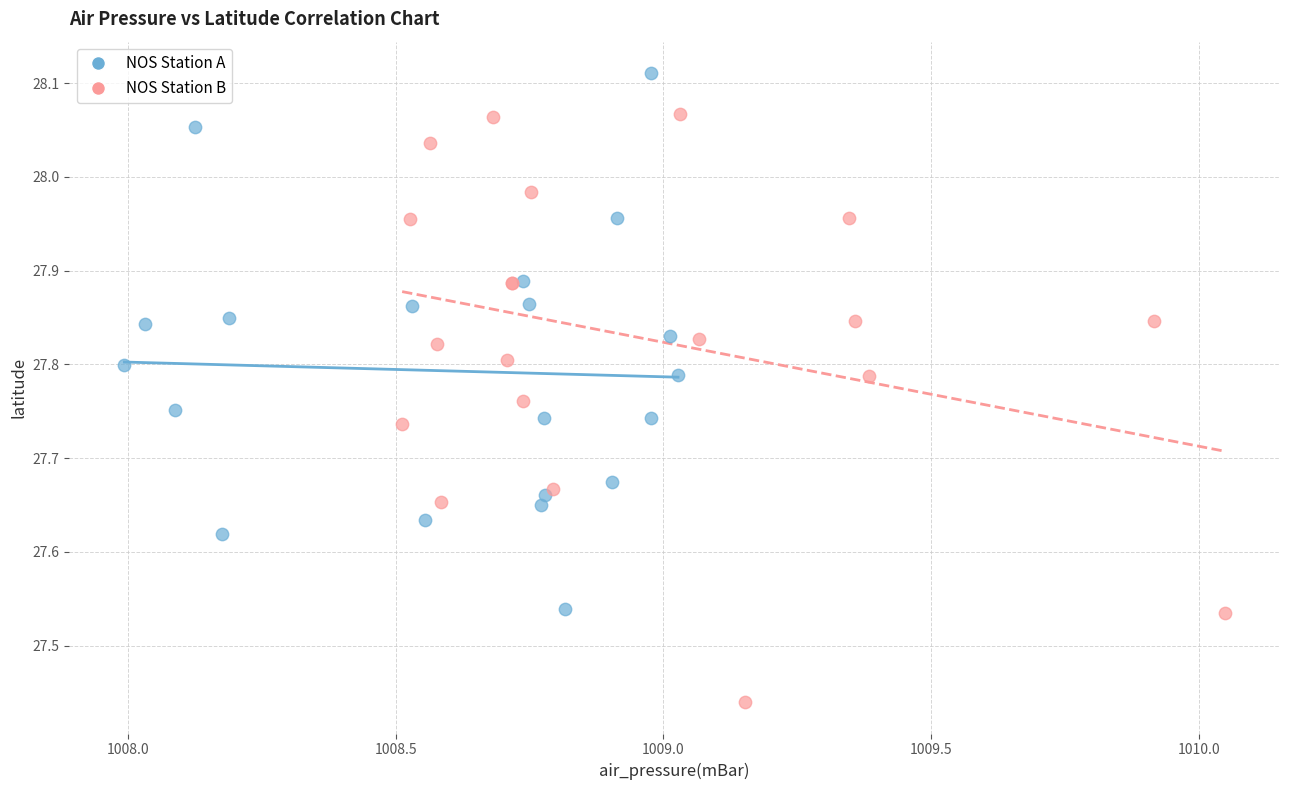

Which series contains the highest Y value?

NOS Station A